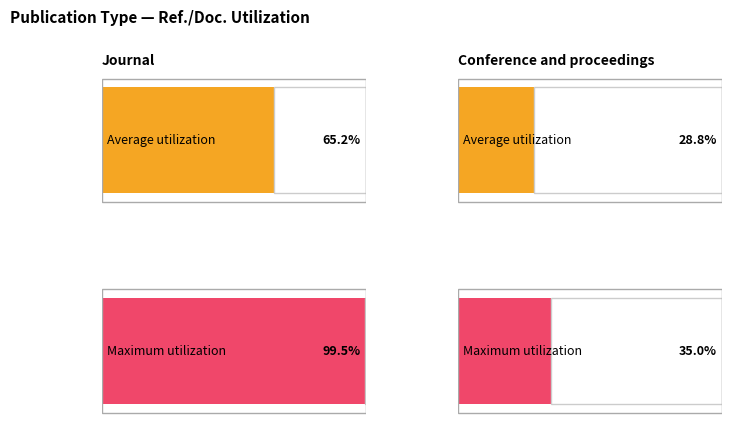

Count the number of data series in this chart.

2